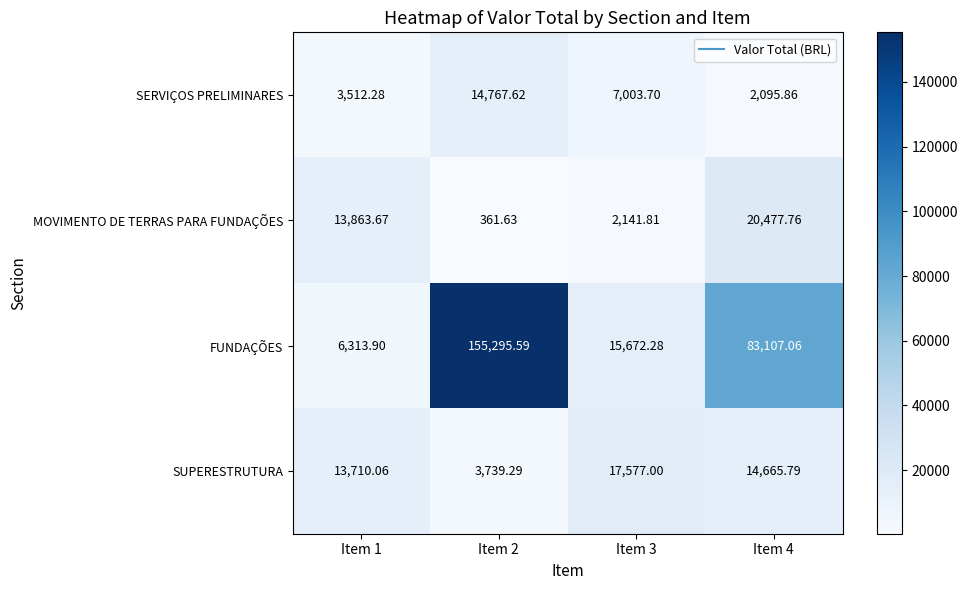

Which series has the largest range (max minus min)?

FUNDAÇÕES